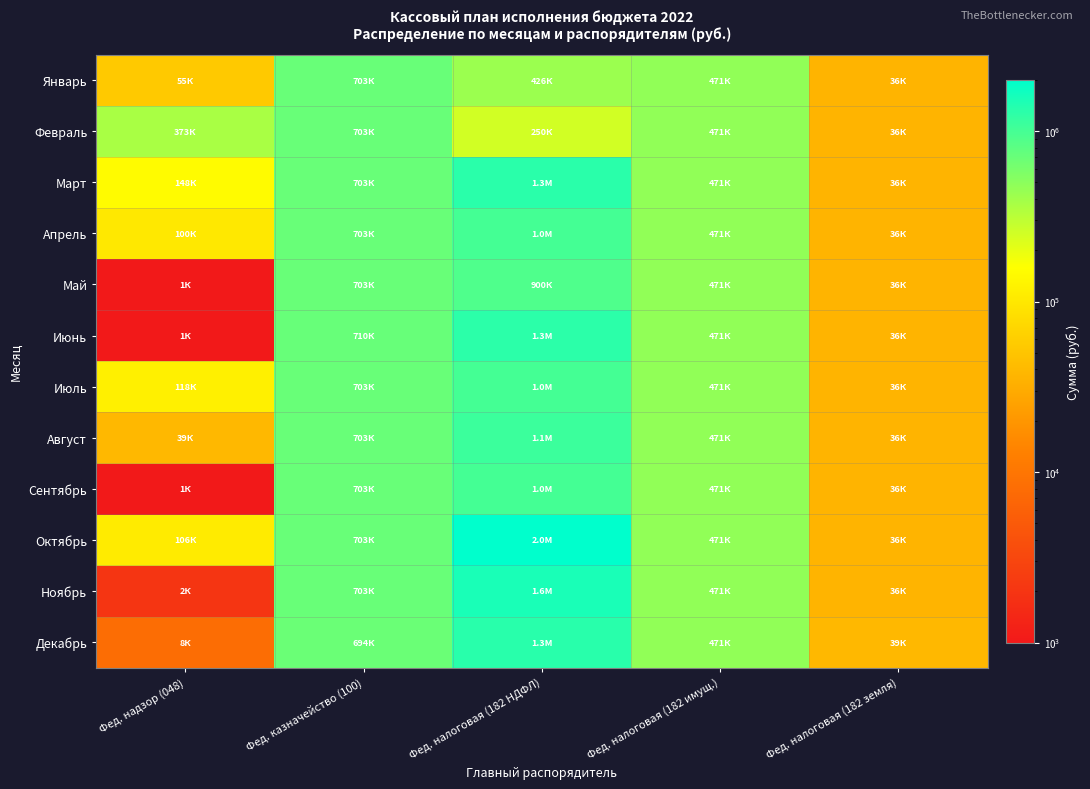

What is the spread (max minus min) of values at Фед. налоговая (182 НДФЛ)?

1750000.0